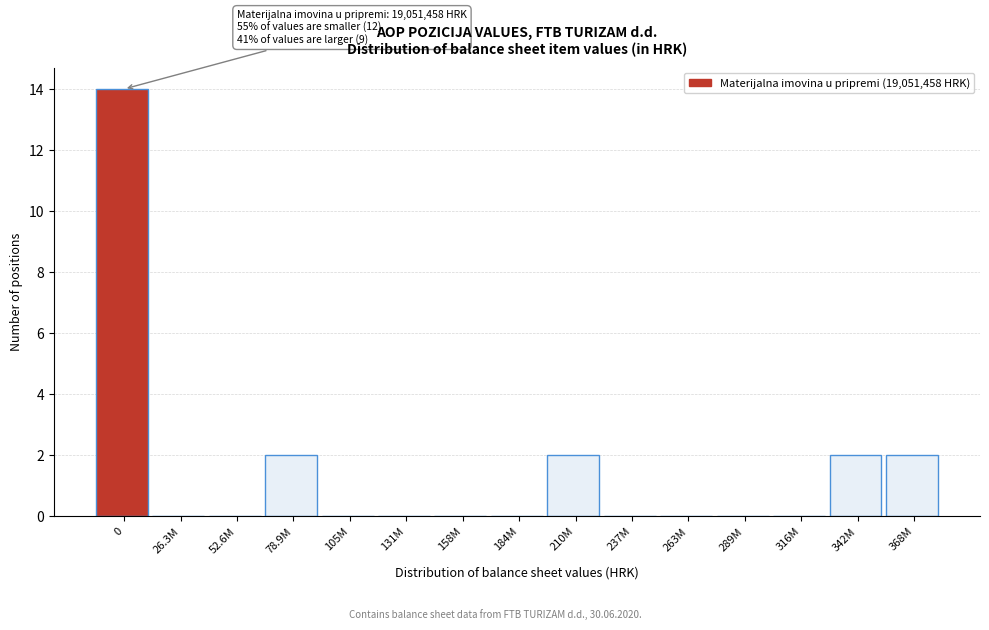

Reading left to right, list all the values displayed in this chart.

0=14	26.3M=0	52.6M=0	78.9M=2	105M=0	131M=0	158M=0	184M=0	210M=2	237M=0	263M=0	289M=0	316M=0	342M=2	368M=2